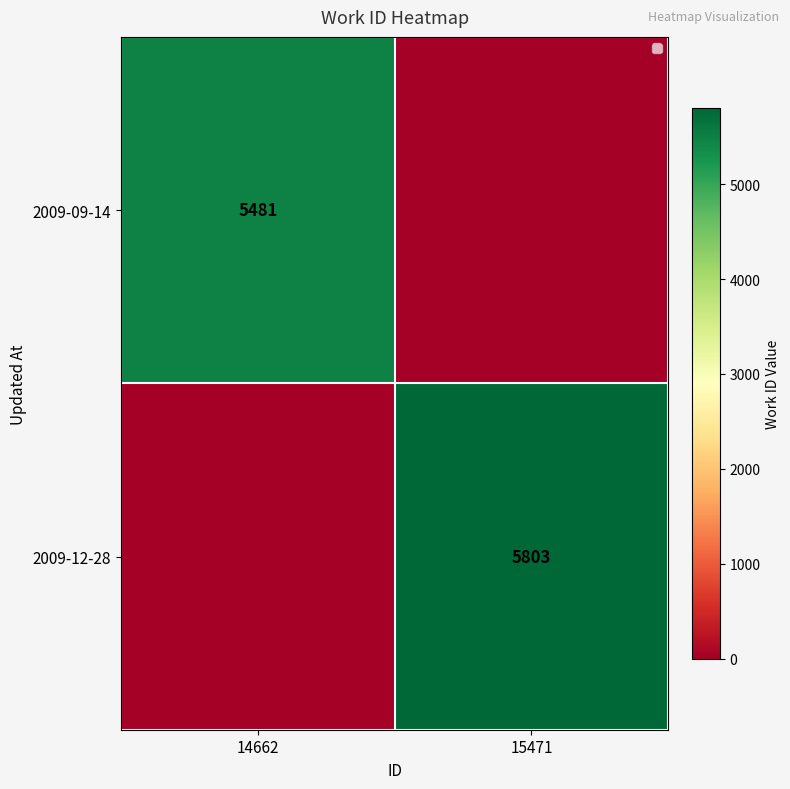

True or false: 2009-09-14 has a value of 5481 at 14662.

True